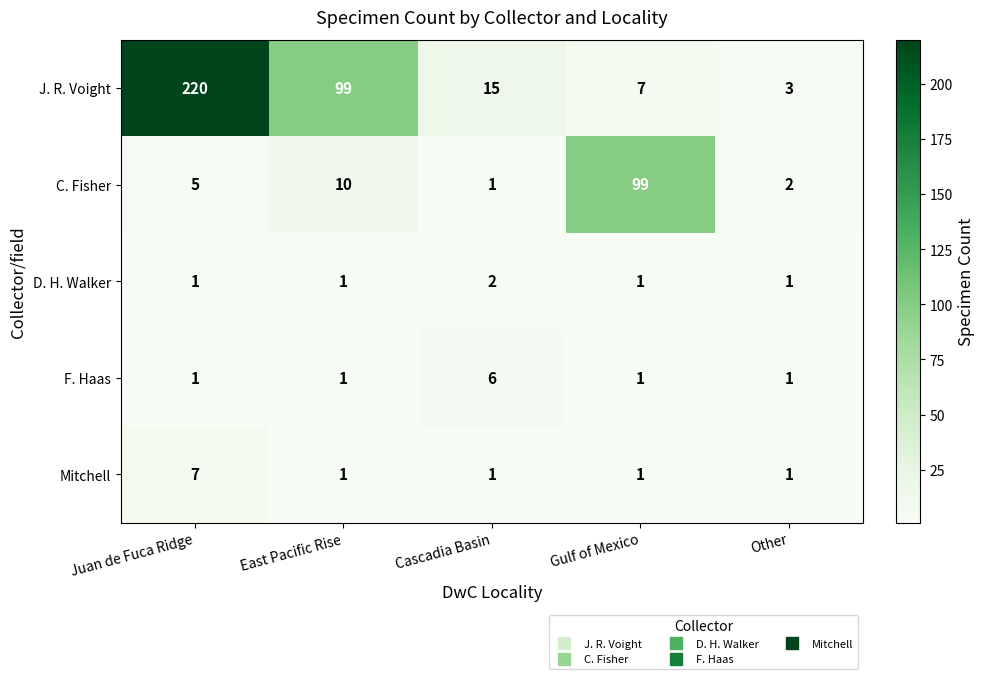

The value of Mitchell at Cascadia Basin is 2. True or false?

False